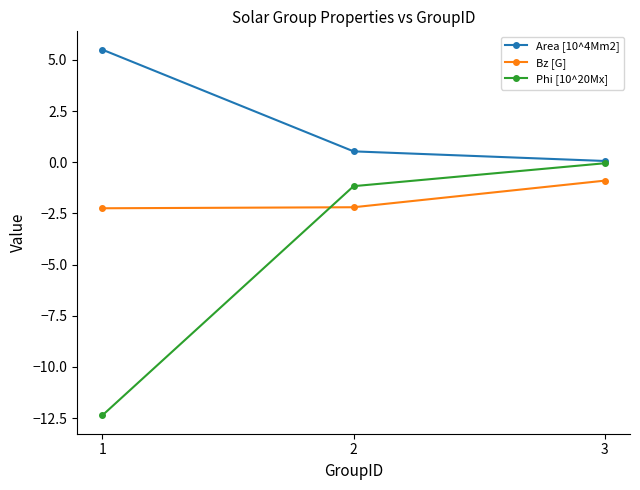

Is the value of Area [10^4Mm2] at 1 greater than the value of Bz [G] at 3?

Yes